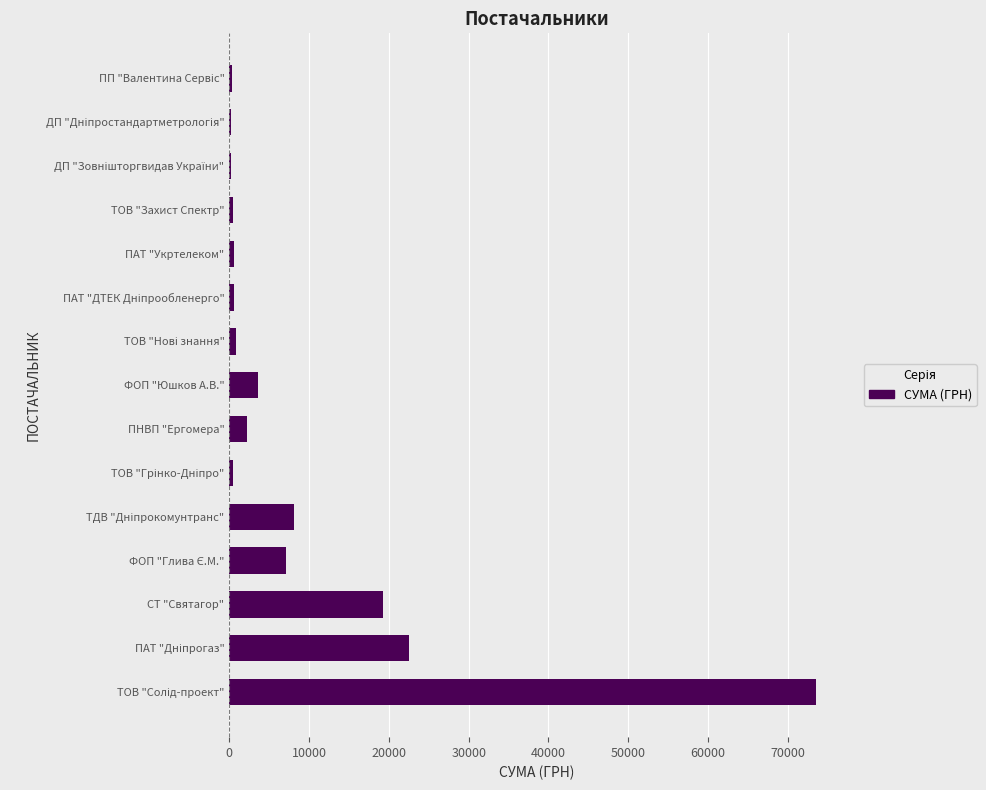

The value at ПНВП "Ергомера" is 2205.5. True or false?

True